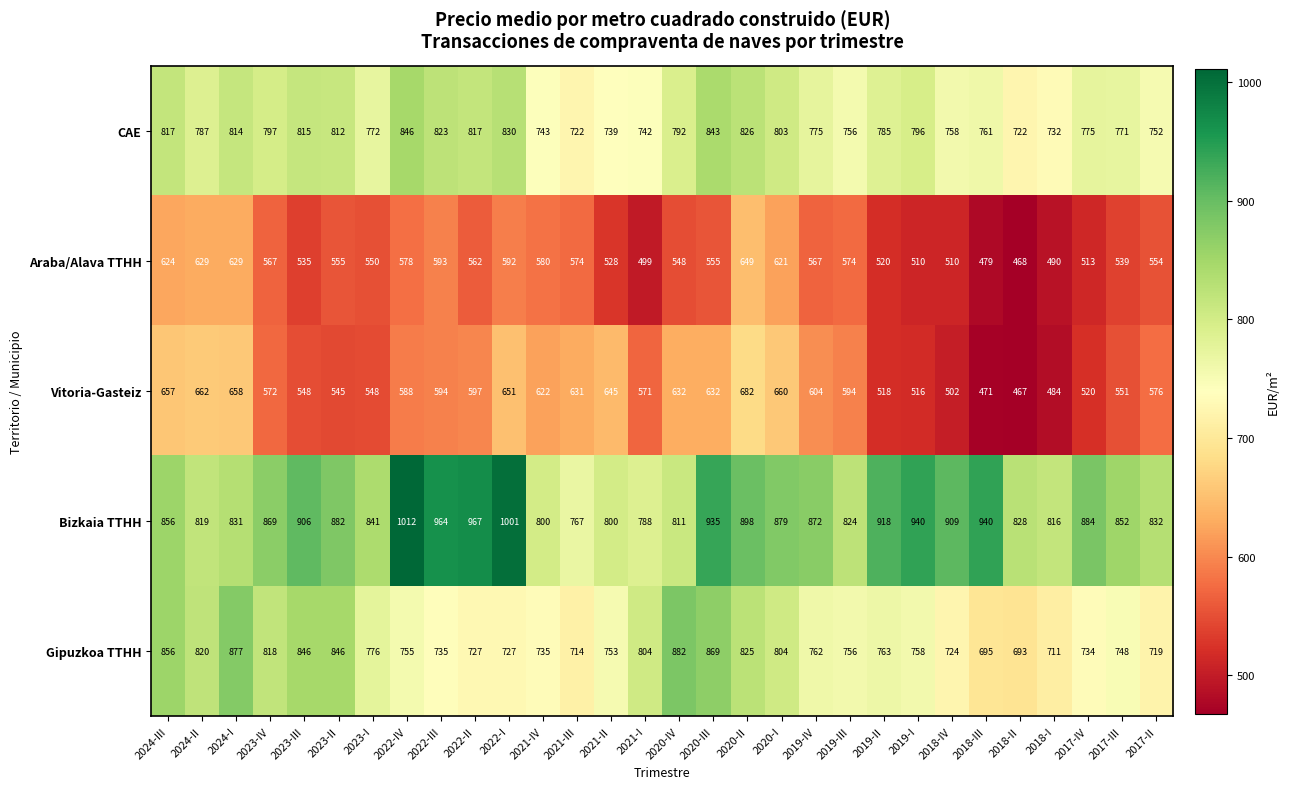

Which series has the largest total across all categories?

Bizkaia TTHH